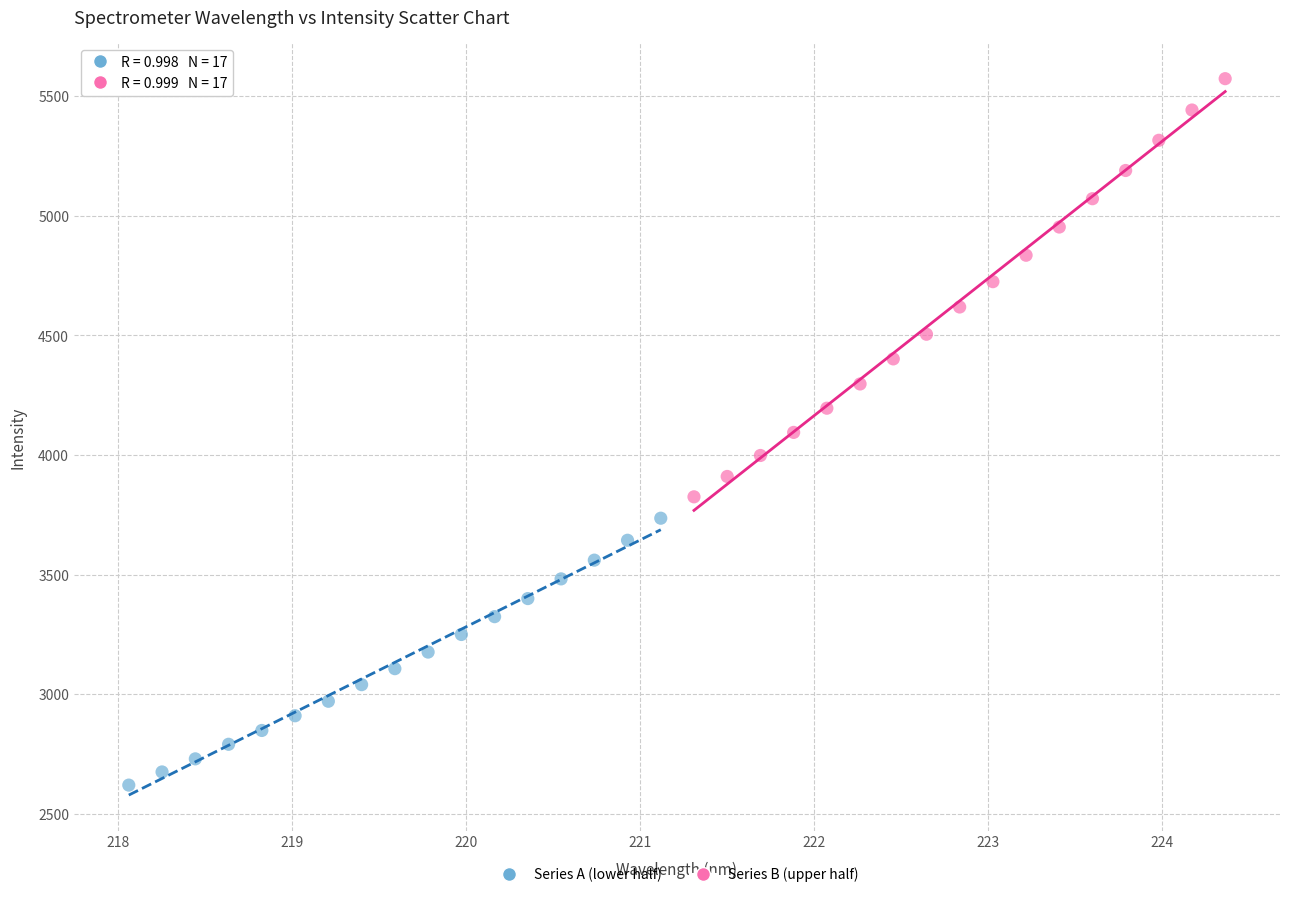

Which series has the largest Y range (max minus min)?

Series B (upper half)